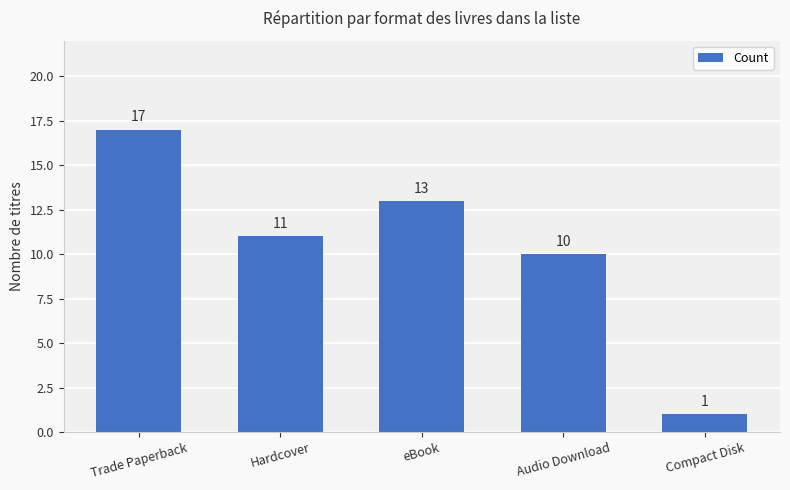

Which label corresponds to the largest value in the chart?

Trade Paperback